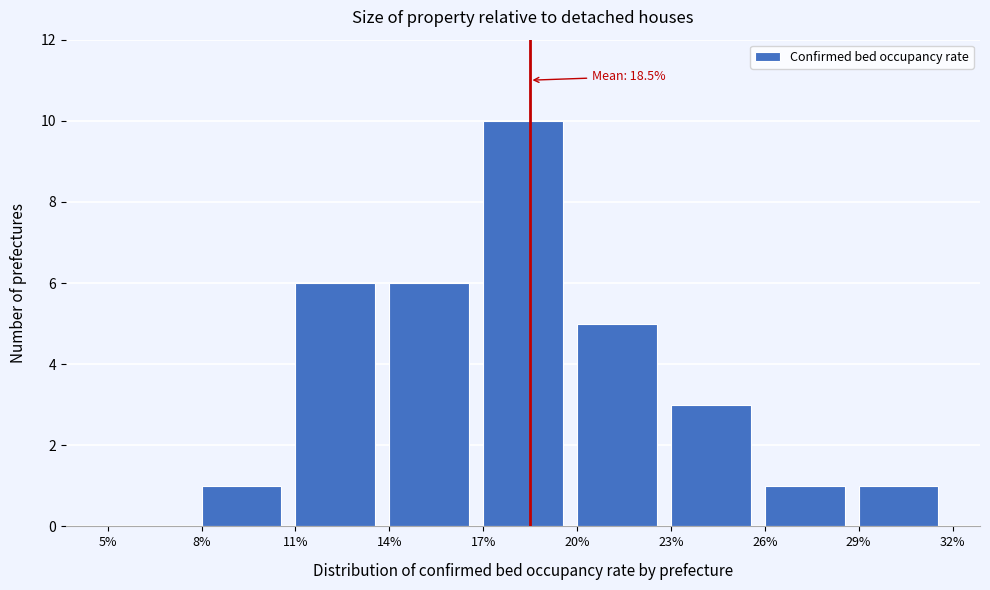

Reading left to right, what are all the values shown in this chart?

5%=0	8%=1	11%=6	14%=6	17%=10	20%=5	23%=3	26%=1	29%=1